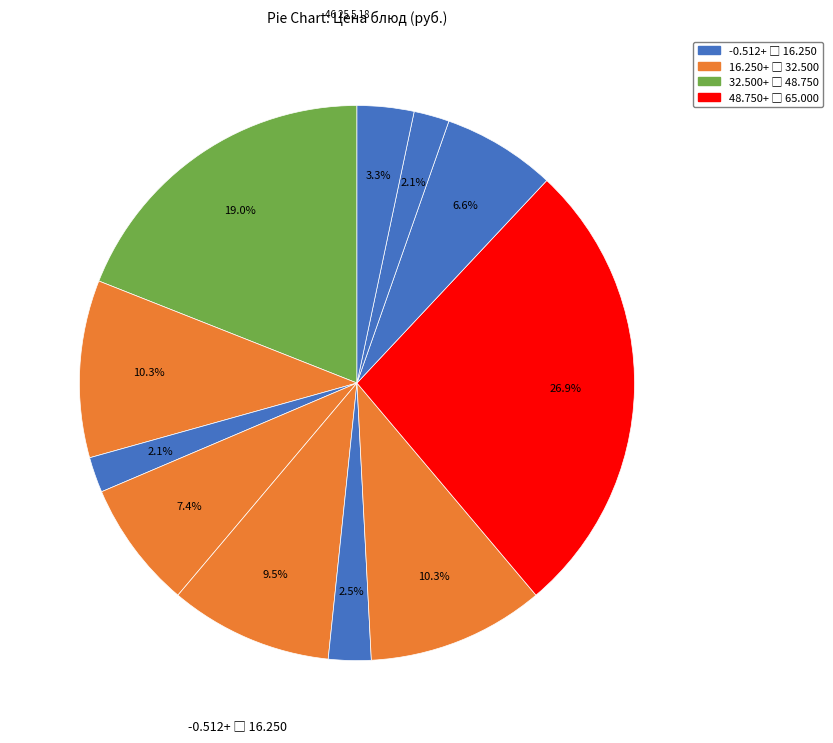

How many segments does this pie chart have?

11